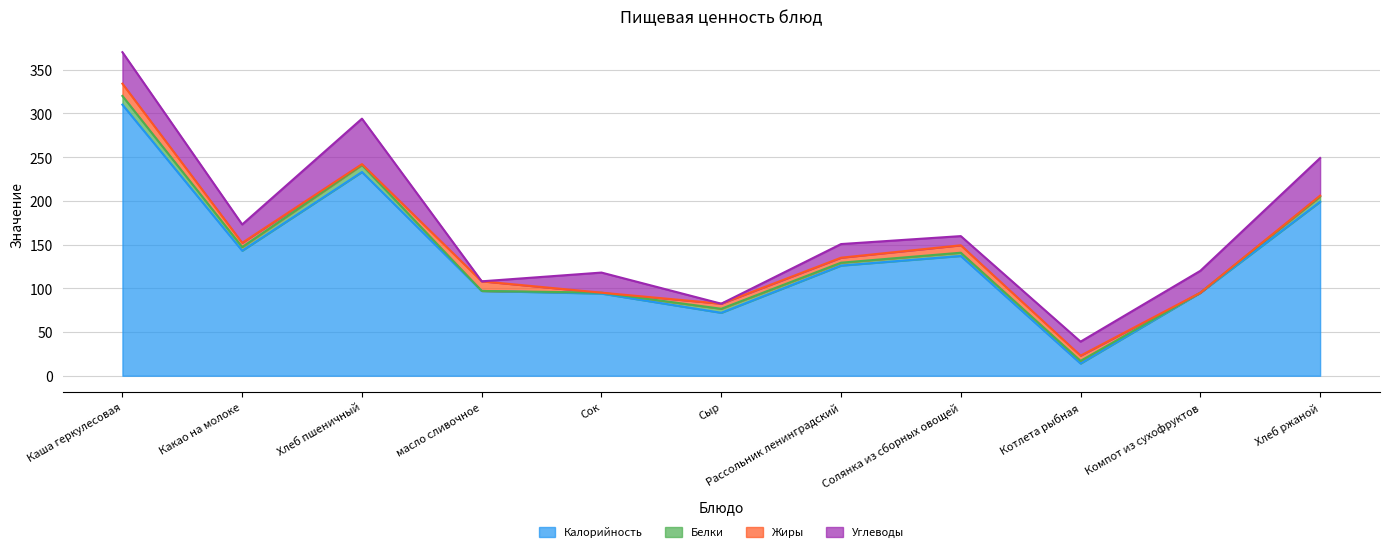

True or false: Калорийность has a value of 70.4 at Хлеб ржаной.

False